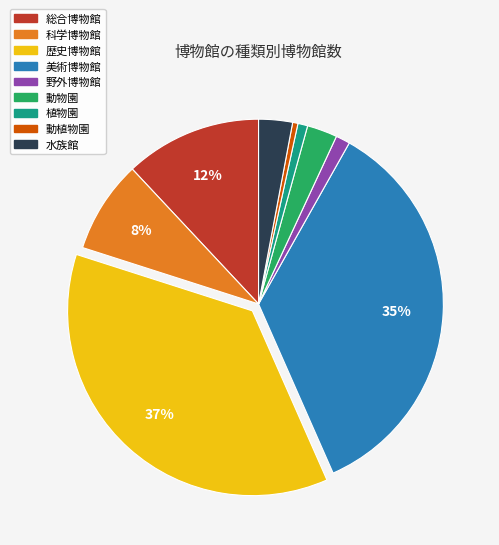

How many slices are in this pie chart?

9